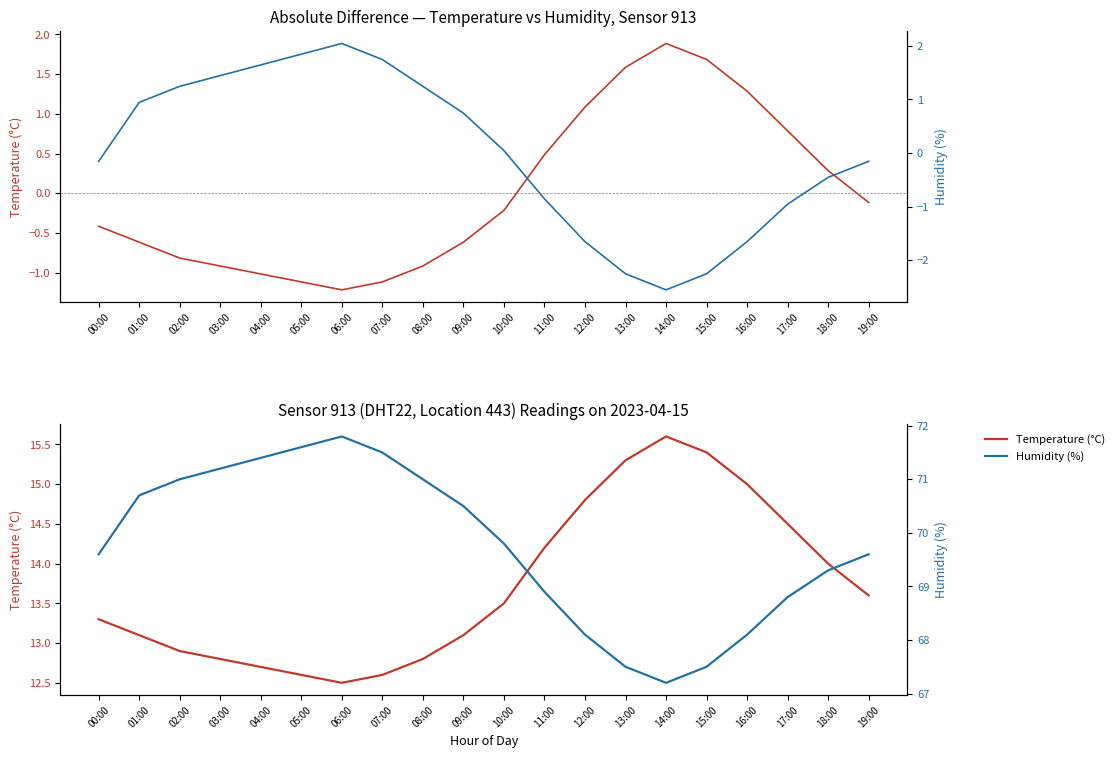

How many data points in Temperature deviation are less than 0?

12